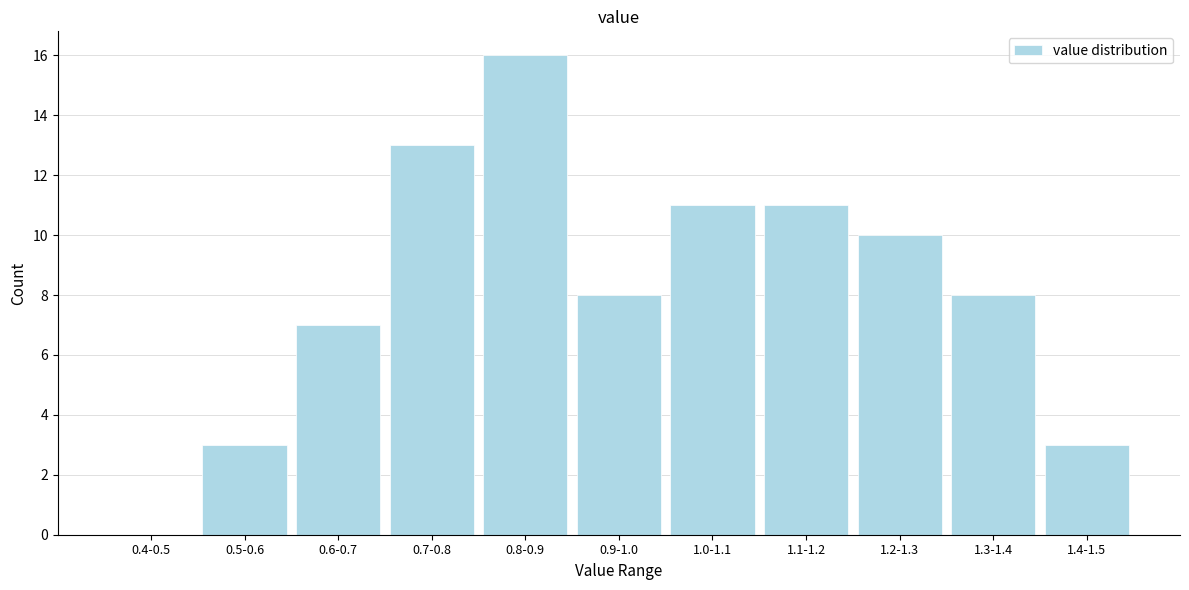

Reading left to right, list all the values displayed in this chart.

0.4-0.5=0	0.5-0.6=3	0.6-0.7=7	0.7-0.8=13	0.8-0.9=16	0.9-1.0=8	1.0-1.1=11	1.1-1.2=11	1.2-1.3=10	1.3-1.4=8	1.4-1.5=3